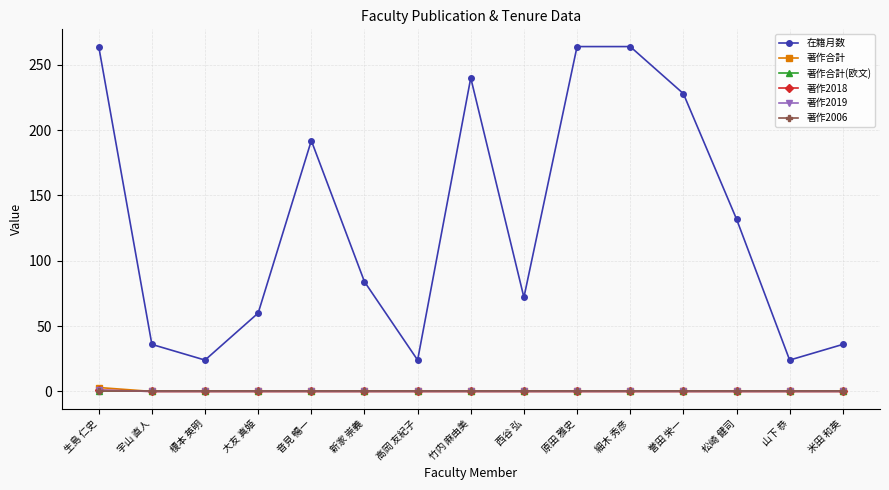

At which label is 在籍月数 closest to 144?

松崎 健司